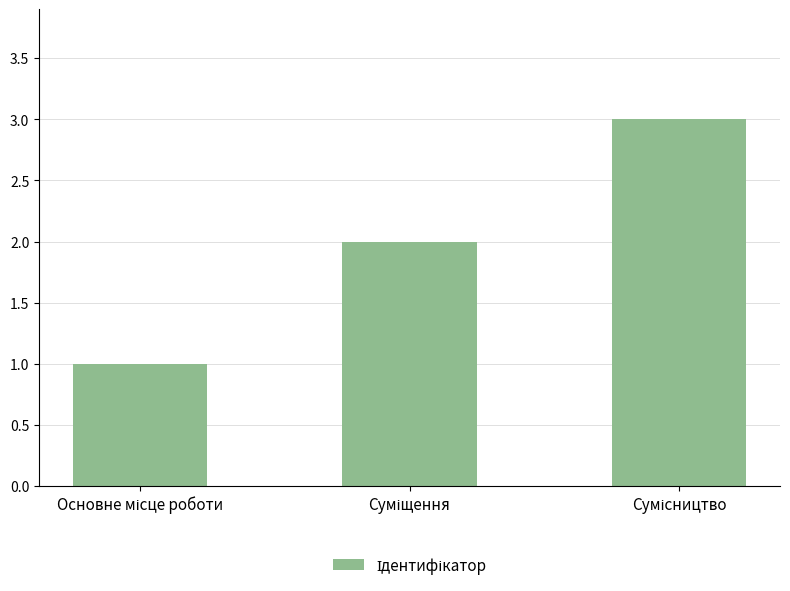

What is the maximum value shown in the chart?

3